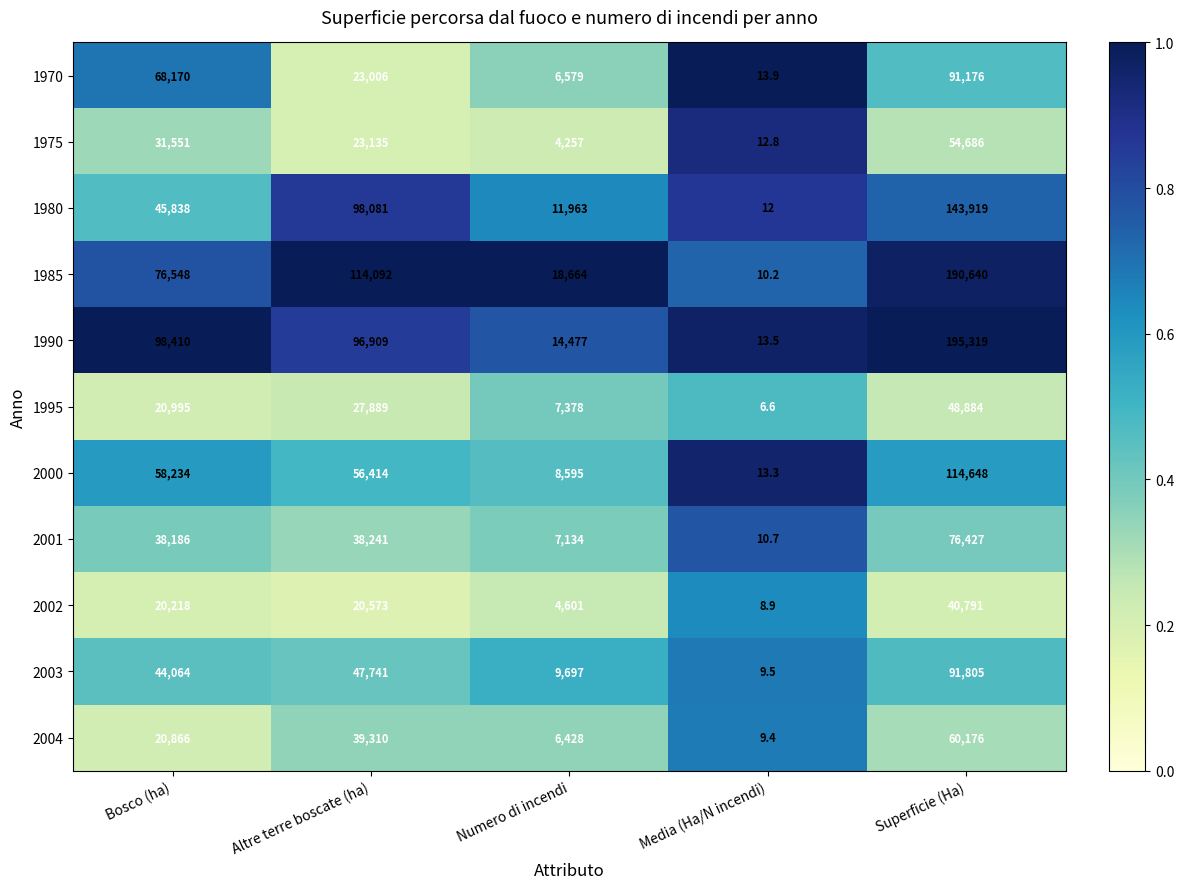

At which label does 1970 first exceed 23006?

Bosco (ha)